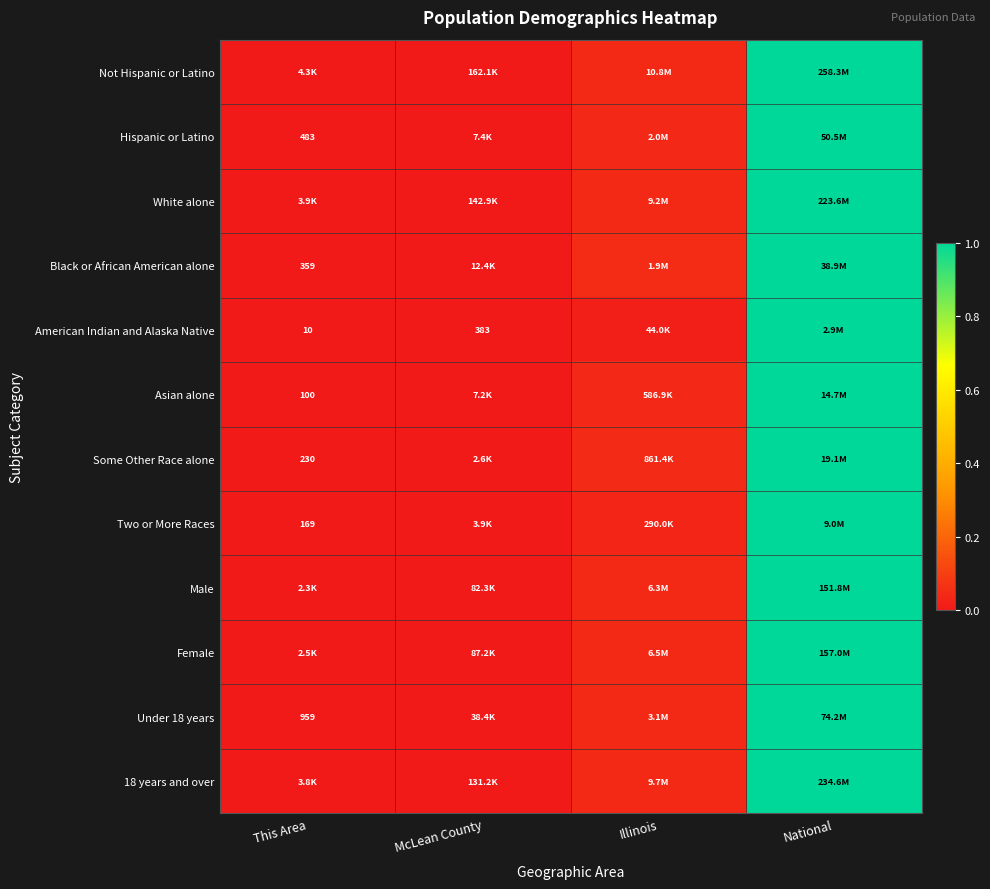

At McLean County, list the series in order from largest to smallest.

White alone, Not Hispanic or Latino, 18 years and over, Female, Male, Under 18 years, Asian alone, Two or More Races, Black or African American alone, Hispanic or Latino, American Indian and Alaska Native, Some Other Race alone